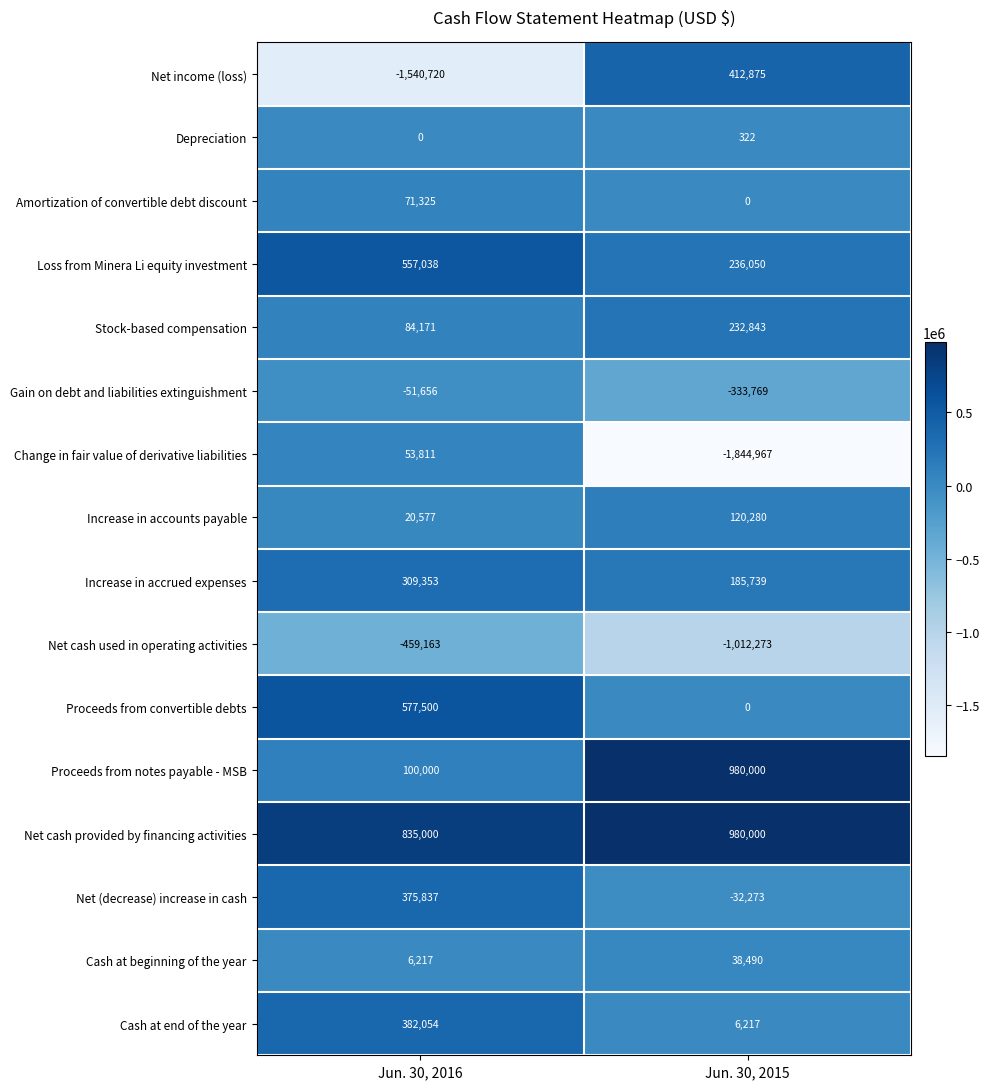

At which label does Net cash provided by financing activities reach its minimum?

Jun. 30, 2016